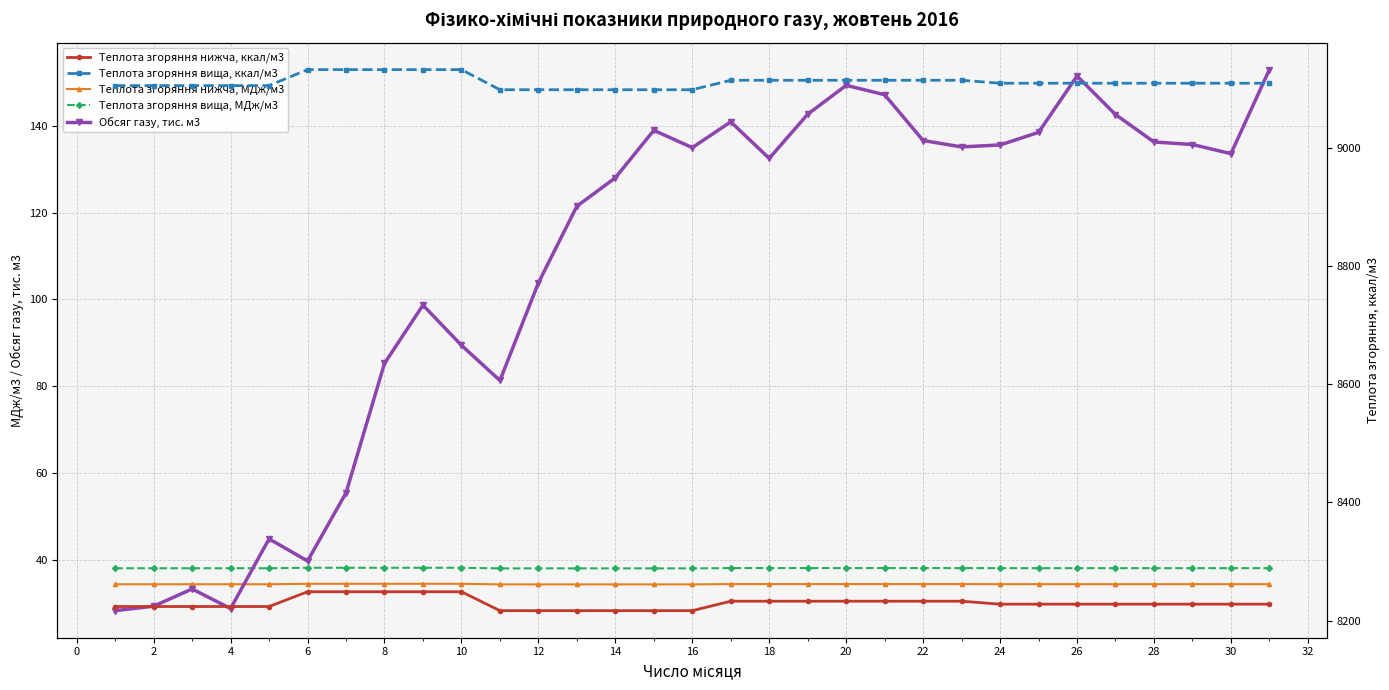

Does the chart display data point markers on the line(s)?

Yes